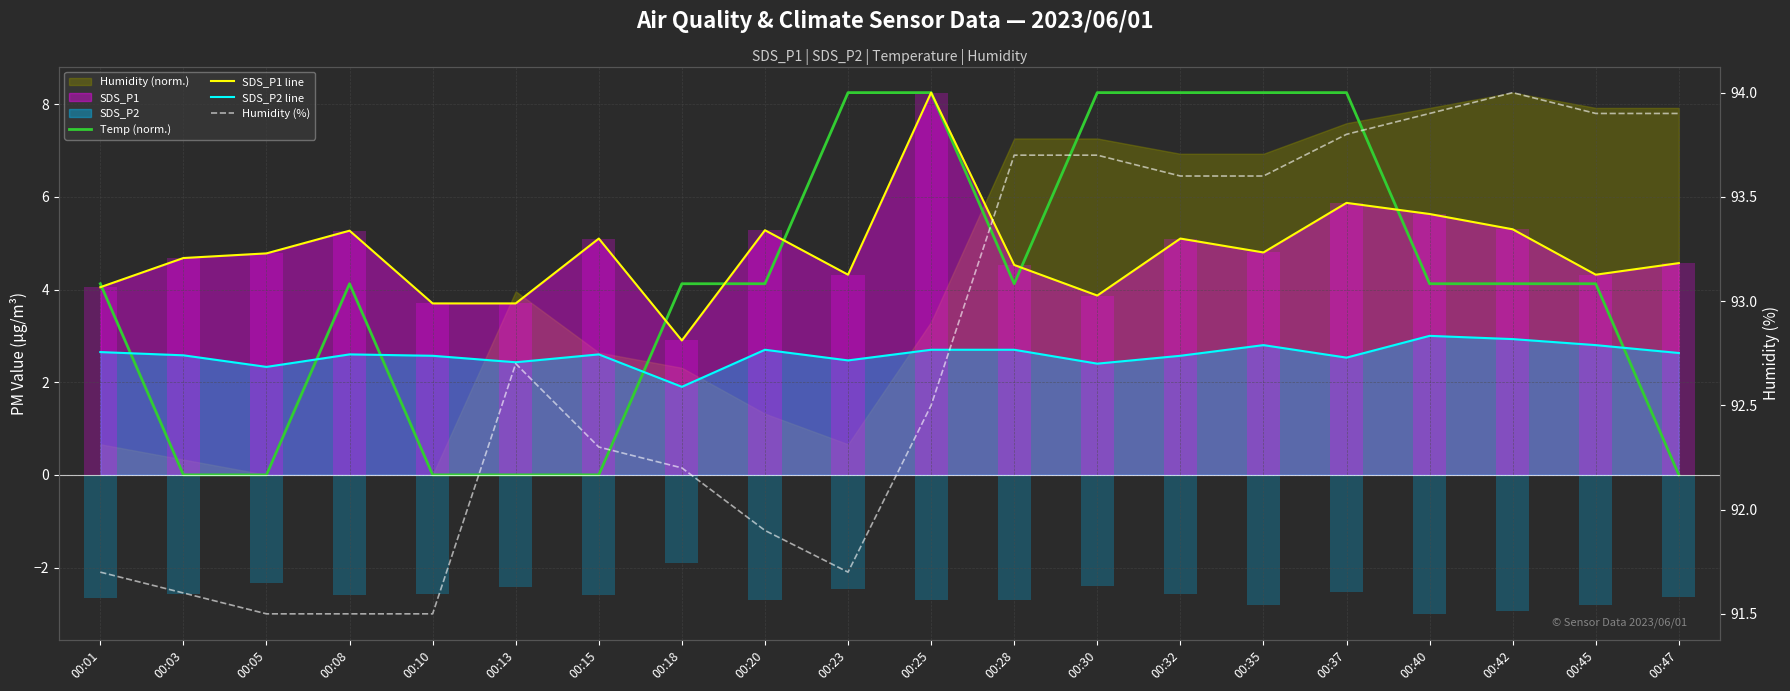

How many groups of bars are there?

20